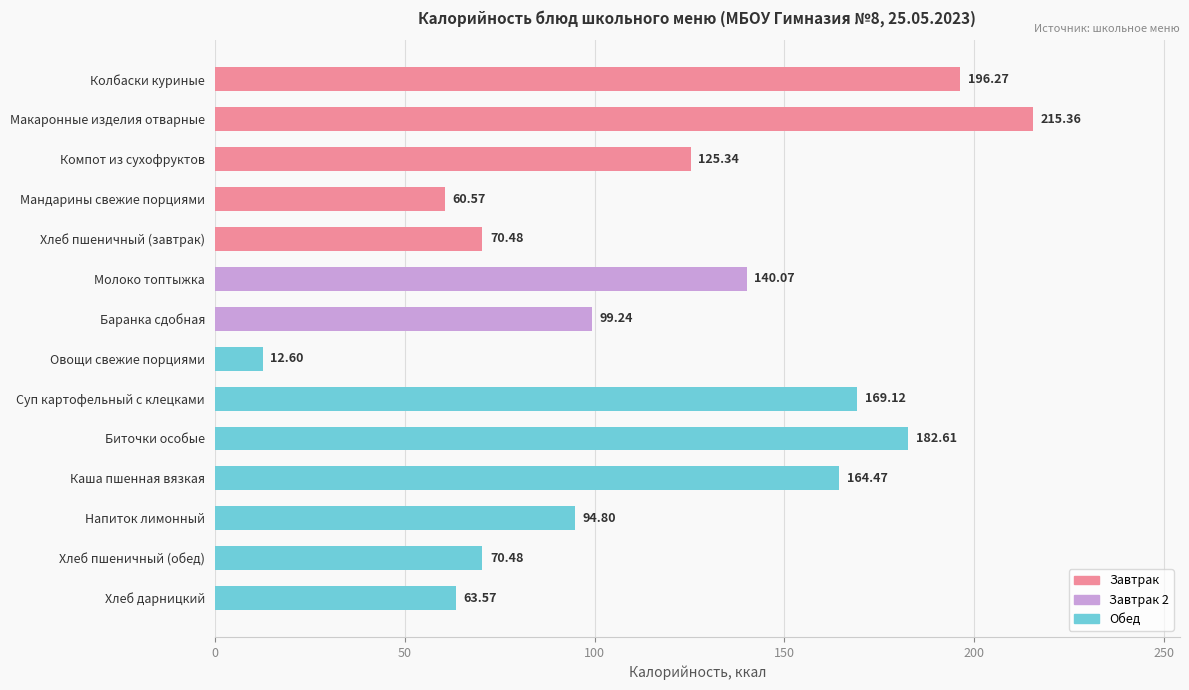

Does the chart contain any negative values?

No